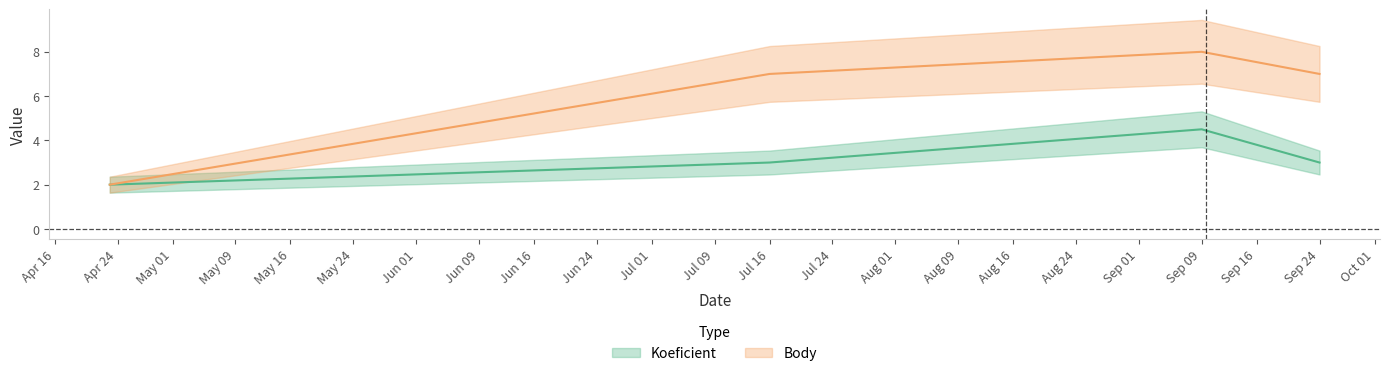

Is this an area chart (filled region under the line)?

No